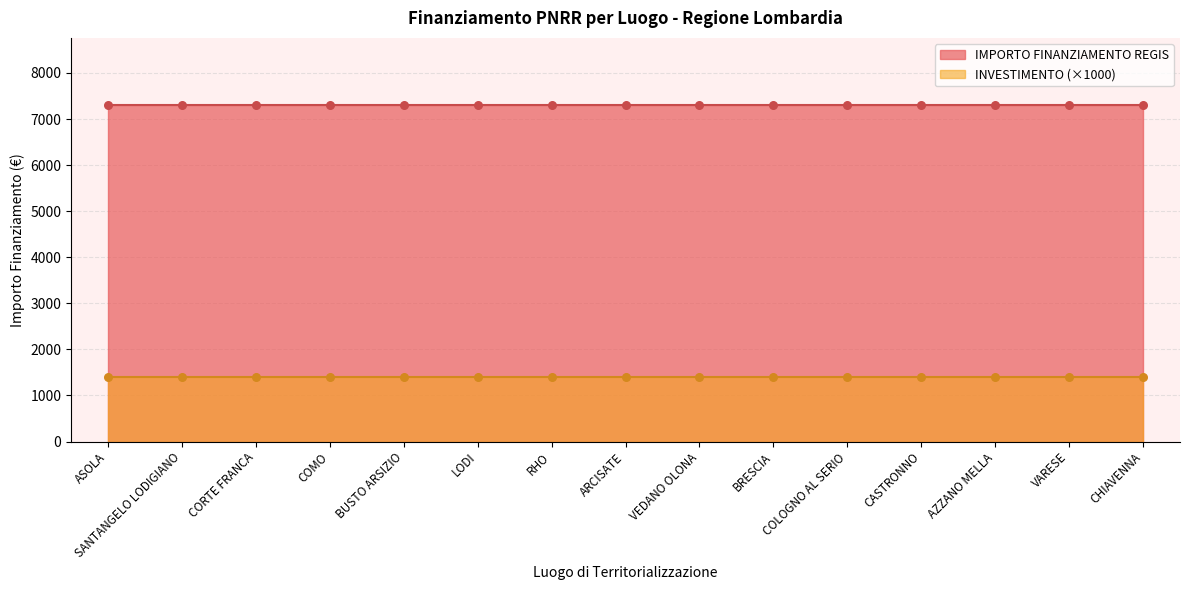

What are all the series names shown in the legend?

IMPORTO FINANZIAMENTO REGIS, INVESTIMENTO